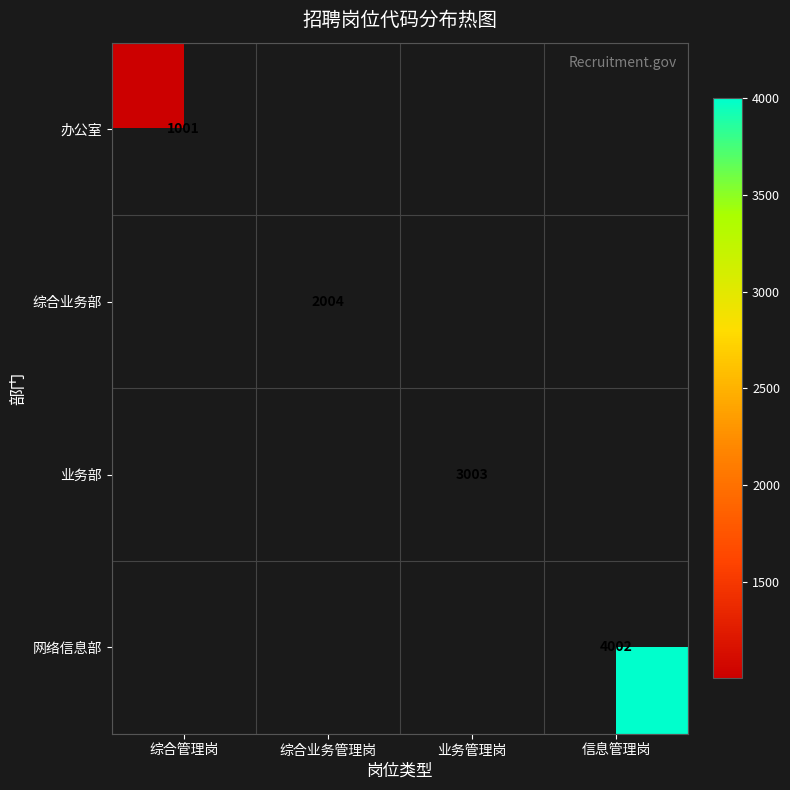

The 网络信息部 series shows 4002 at 信息管理岗. True or false?

True